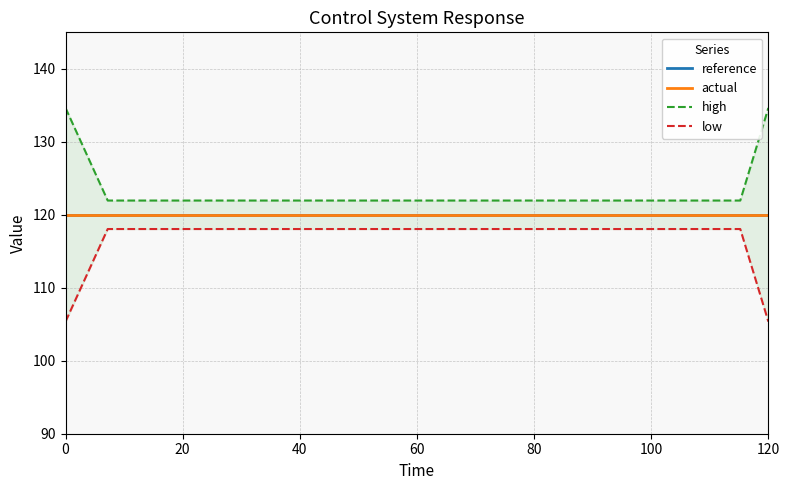

True or false: reference and high cross at least once.

False